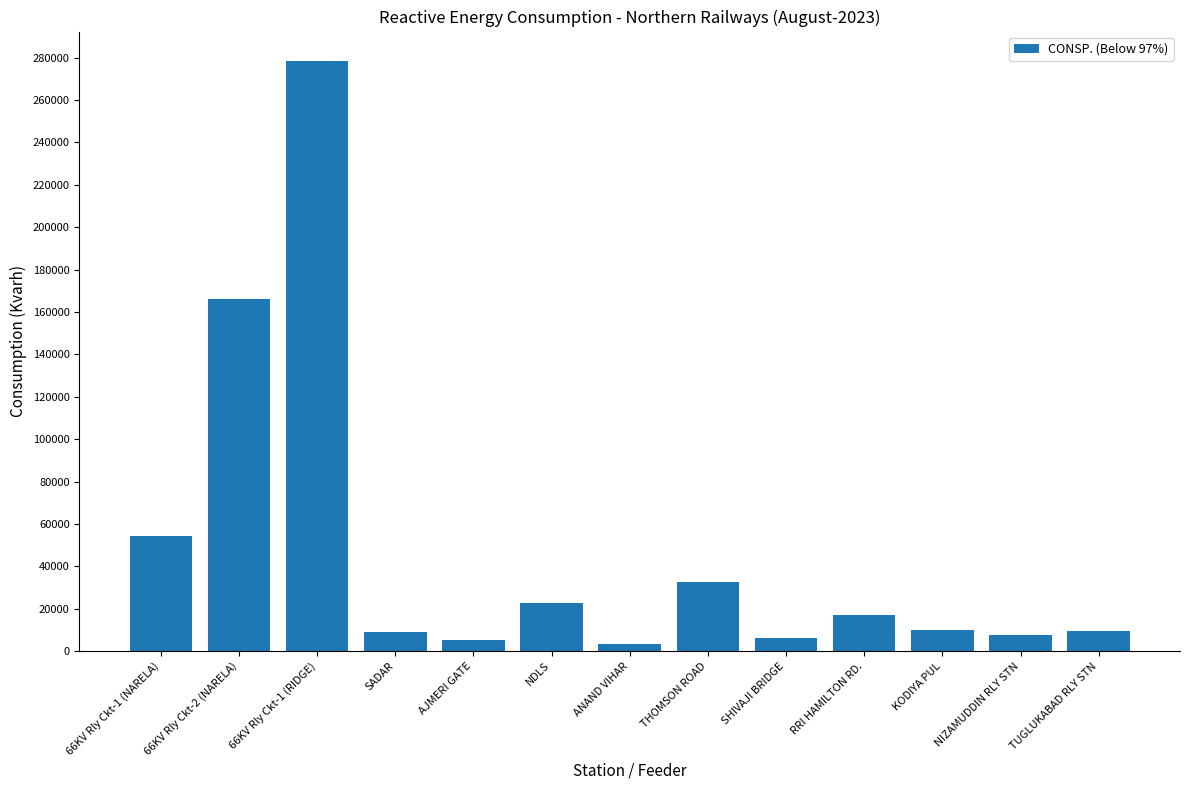

What is the maximum value shown in the chart?

278400.0